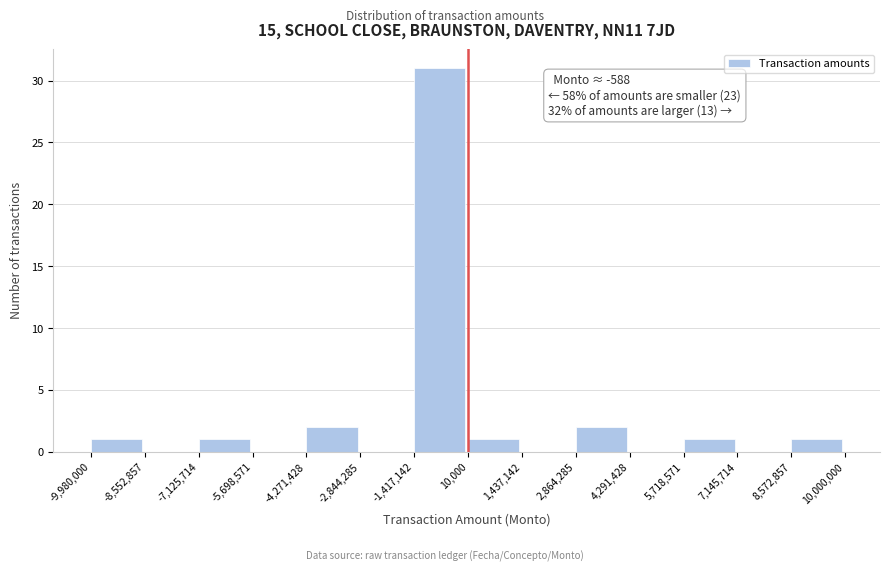

Over which range of the x-axis is the bar tallest?

-1,417,142 to 10,000